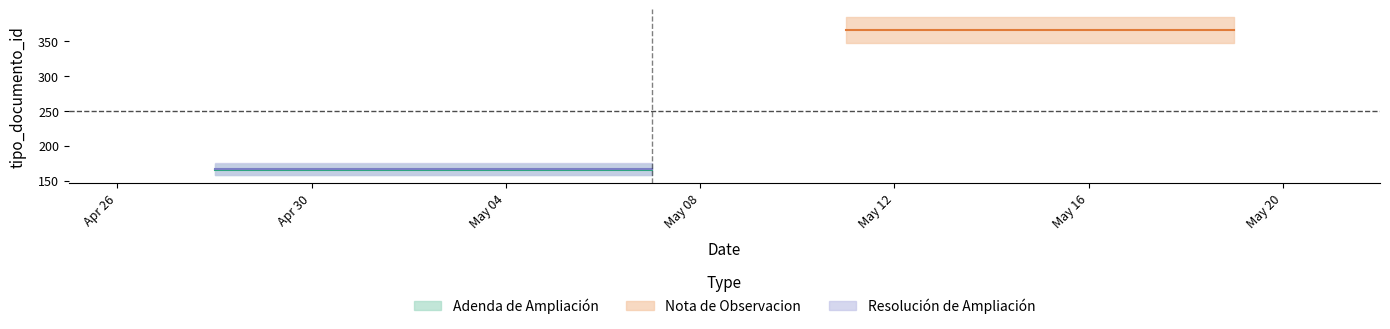

Rank the series at 0 from lowest to highest value.

Adenda de Ampliación, Resolución de Ampliación, Nota de Observacion